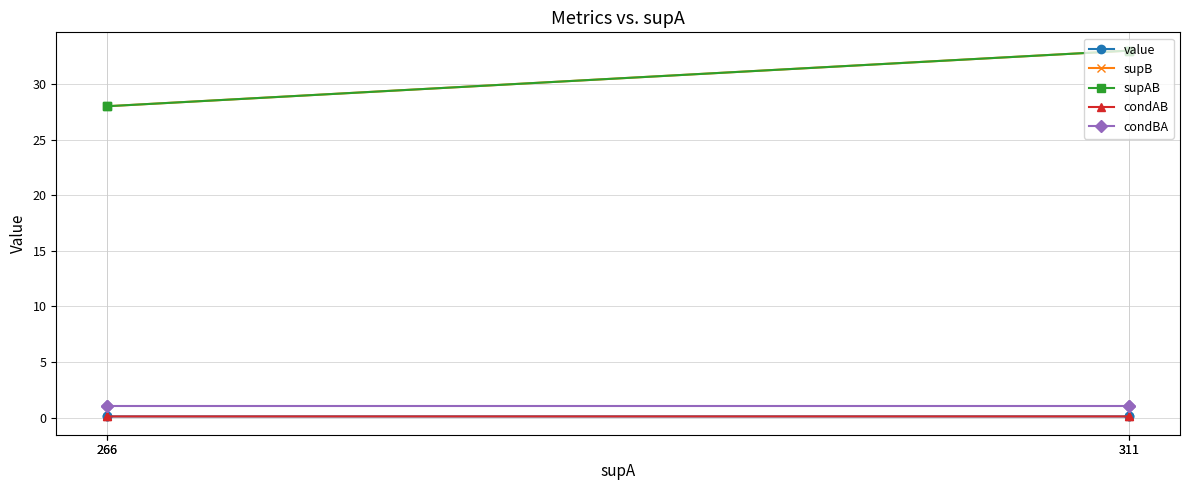

Is this an area chart (filled region under the line)?

No